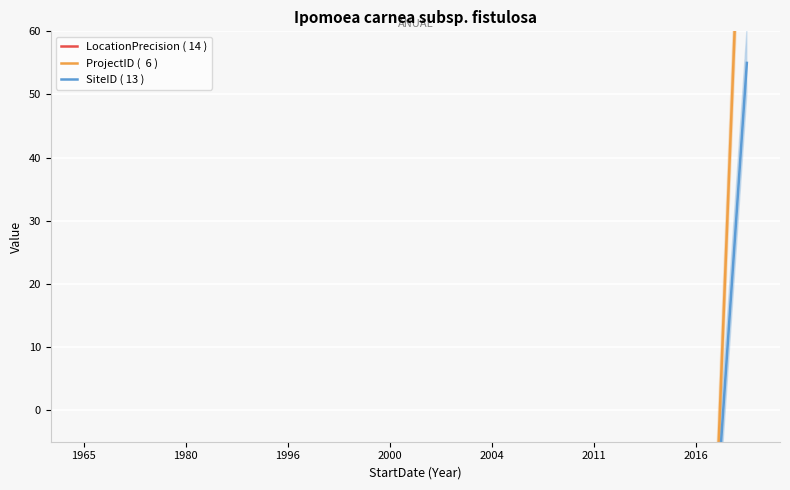

True or false: SiteID ( 13 ) has a value of -231.1 at 9.

True